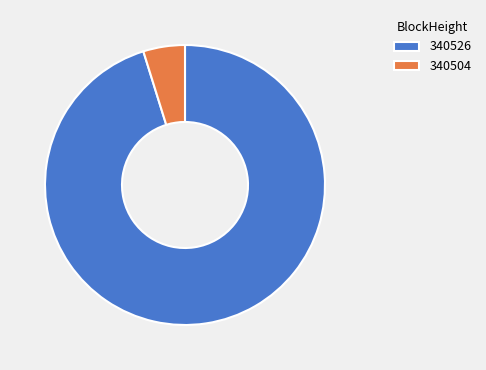

Is the sum of 340504 and 340526 greater than half?

Yes